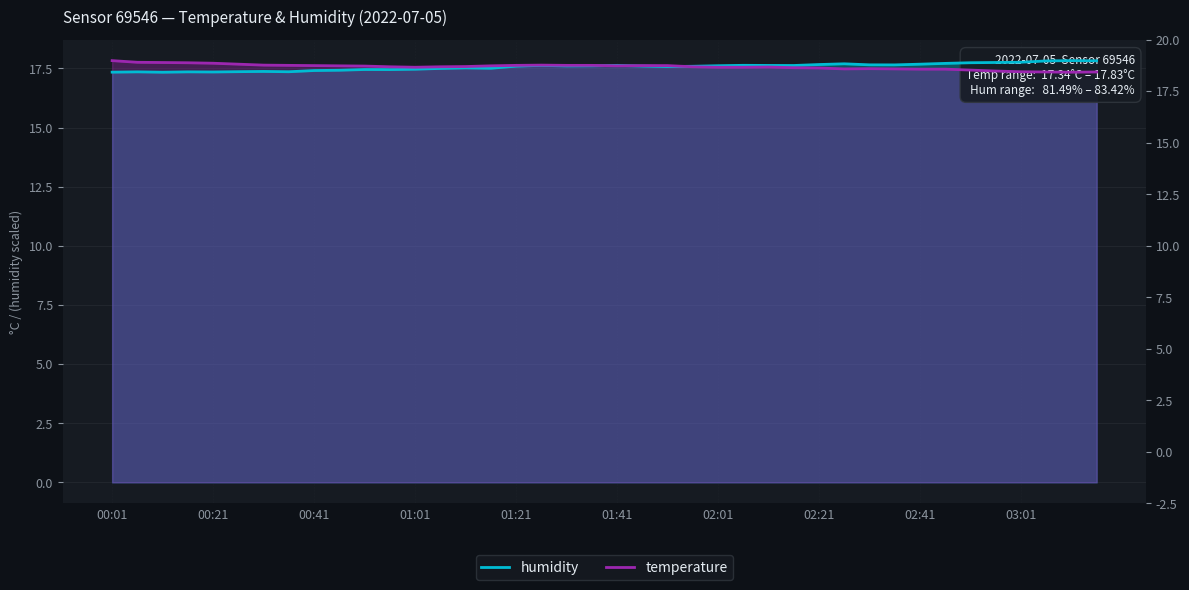

What is the difference between the second highest and minimum values in the temperature series?

0.4